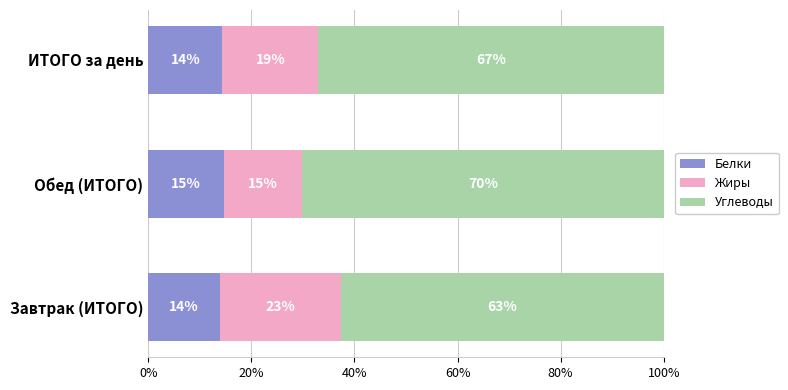

What is the difference between the maximum and minimum values in the Белки series?

0.8